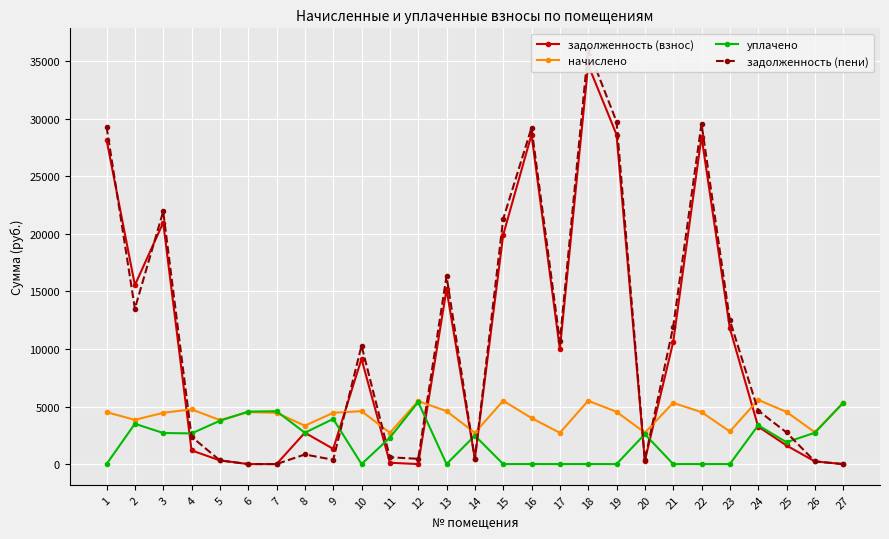

What is the difference between the maximum and minimum values in the задолженность (пени) series?

36057.7